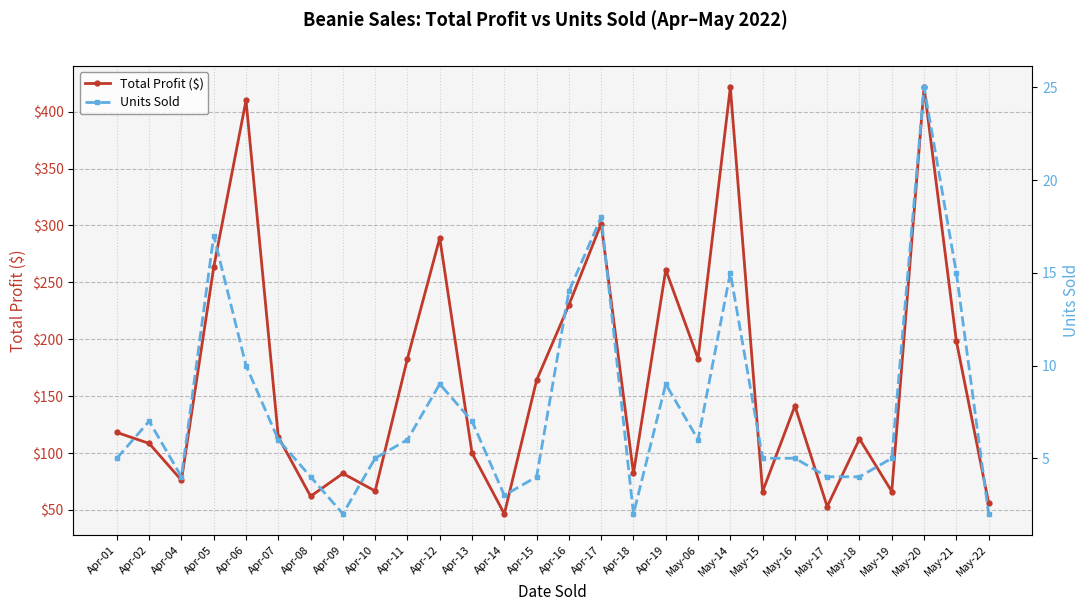

True or false: Total Profit ($) has more than 2 points higher than both neighbors.

True